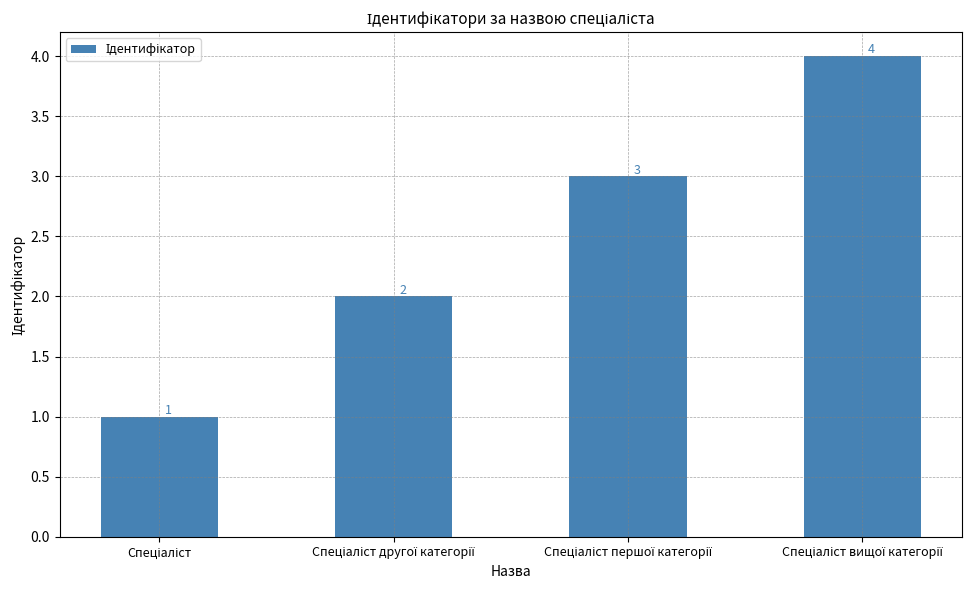

What is the difference between the maximum and minimum values?

3